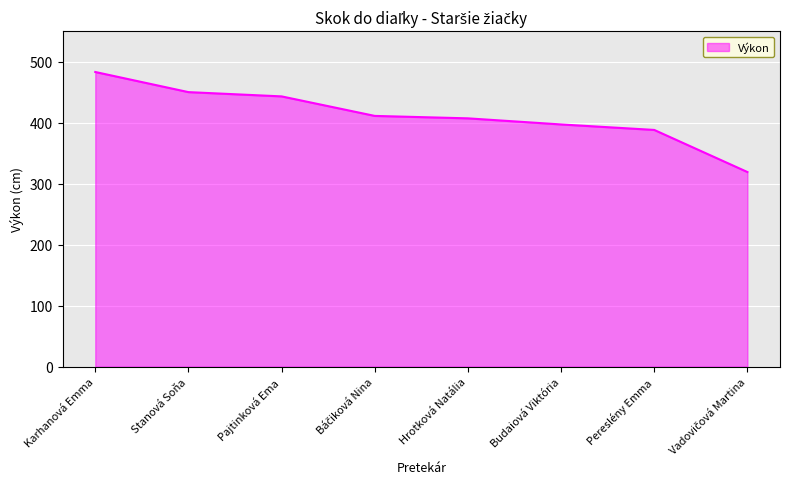

What is the difference between the maximum and minimum values?

164